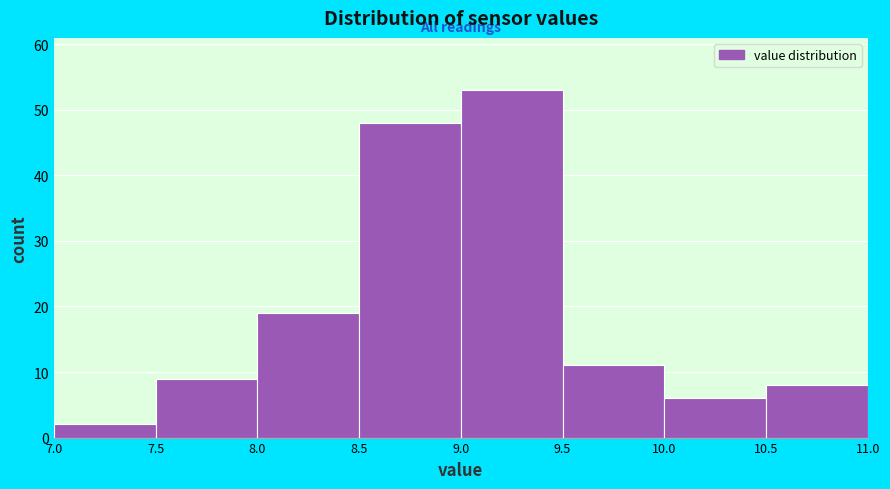

Reading left to right, list every bar in this chart as the range it spans on the x-axis followed by its height. The values are not printed on the chart, so give them approximately, as read against the axis.

7.0 to 7.5: 2
7.5 to 8.0: 9
8.0 to 8.5: 19
8.5 to 9.0: 48
9.0 to 9.5: 53
9.5 to 10.0: 11
10.0 to 10.5: 6
10.5 to 11.0: 8